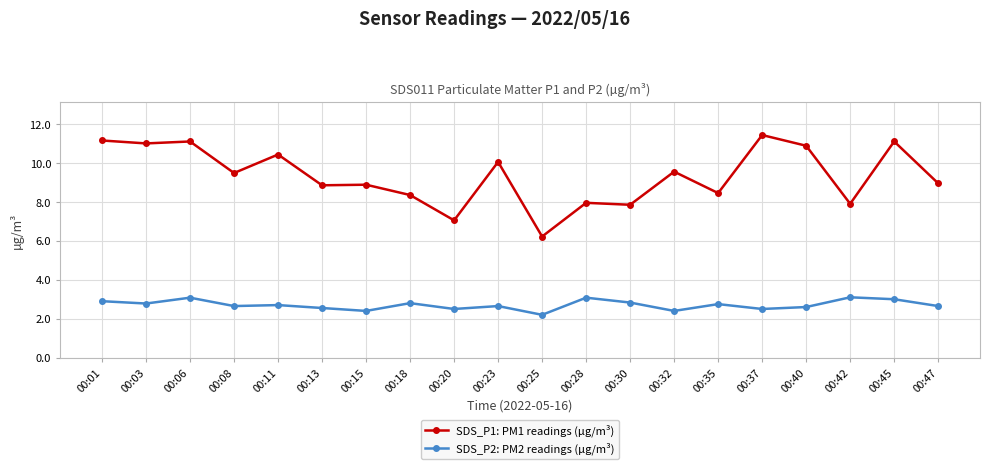

True or false: SDS_P1: PM1 readings (µg/m³) has a value of 17.2 at 00:01.

False